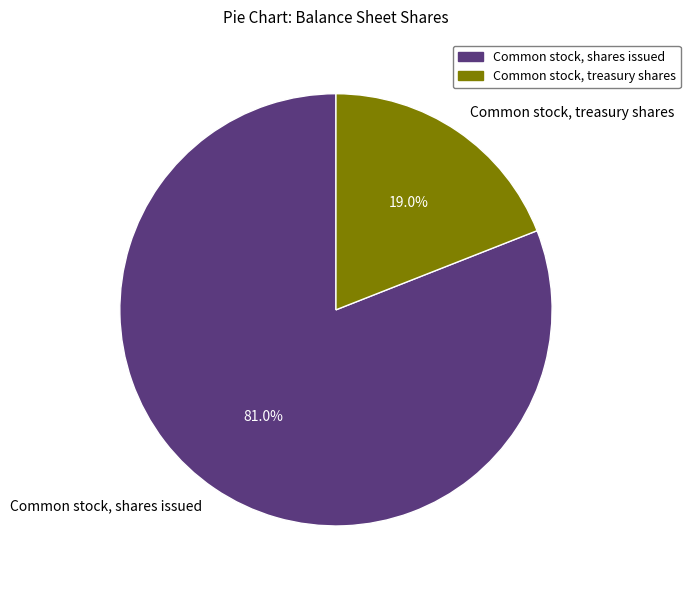

Is the sum of Common stock, shares issued and Common stock, treasury shares greater than half?

Yes